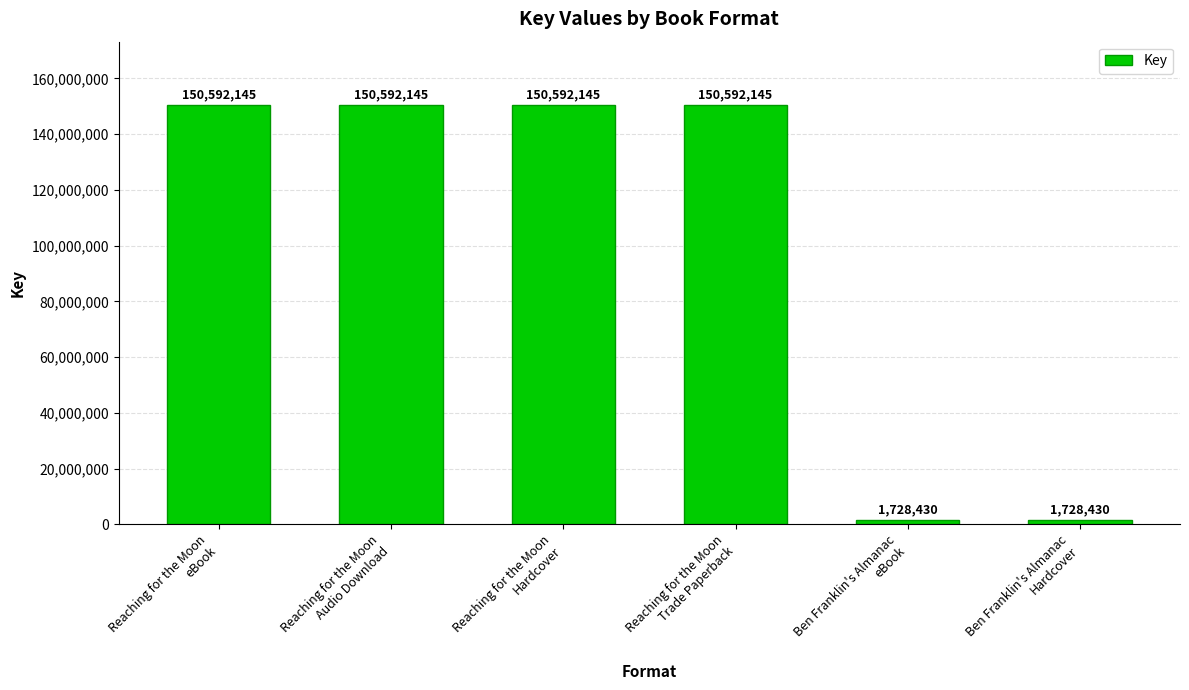

Reading left to right, extract all data points from this chart.

Reaching for the Moon
eBook=150592145	Reaching for the Moon
Audio Download=150592145	Reaching for the Moon
Hardcover=150592145	Reaching for the Moon
Trade Paperback=150592145	Ben Franklin's Almanac
eBook=1728430	Ben Franklin's Almanac
Hardcover=1728430